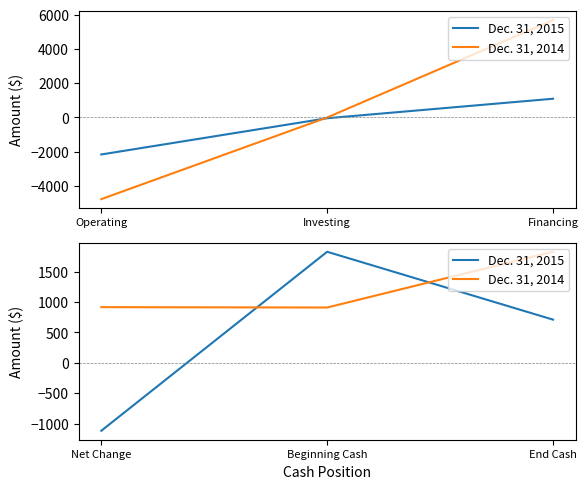

At how many categories does at least one series exceed -401?

3